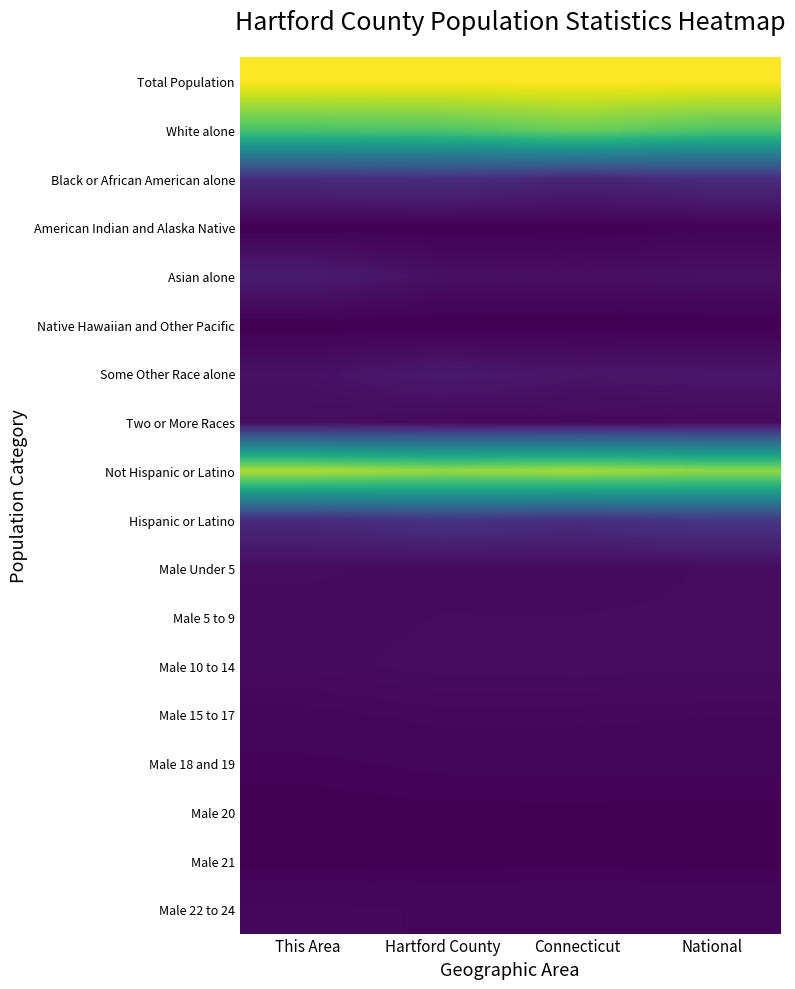

Between This Area and Connecticut, which is larger?

This Area